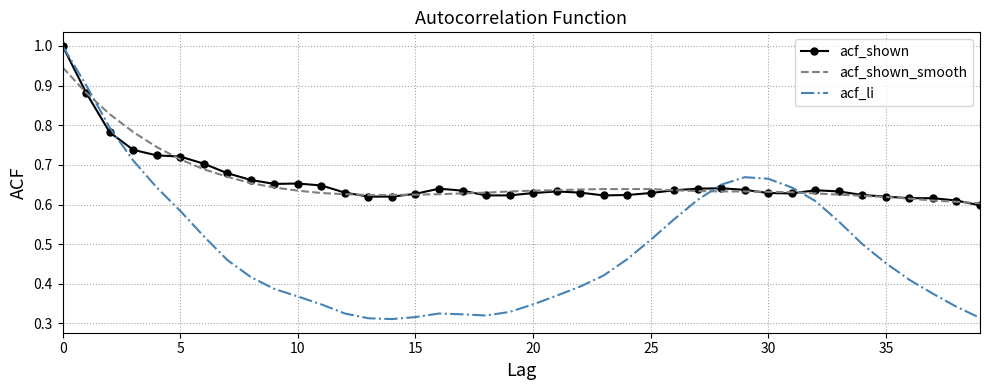

Count the number of data series in this chart.

3